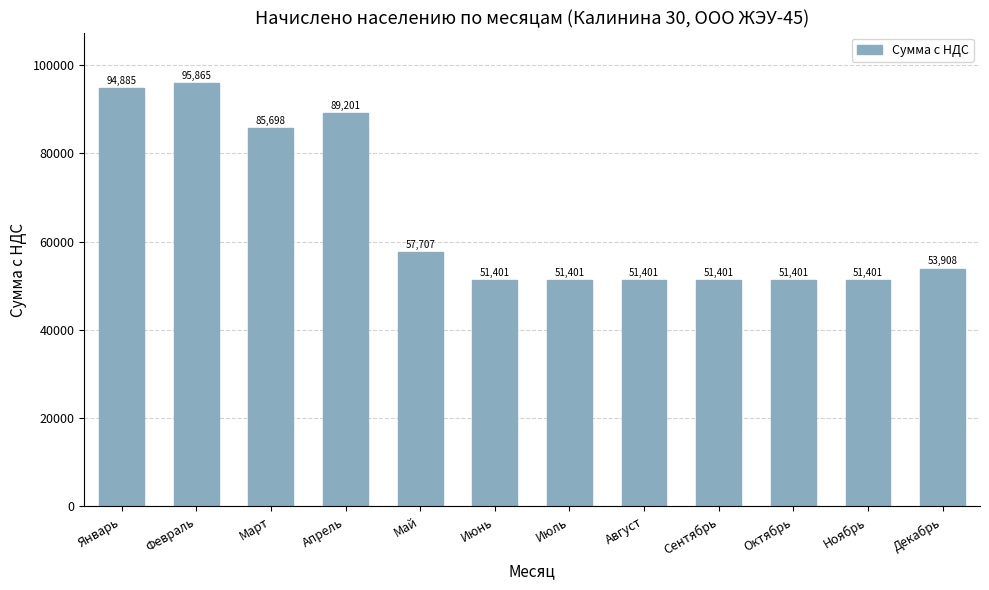

What is the sum of the values at Февраль and Январь?

190750.0